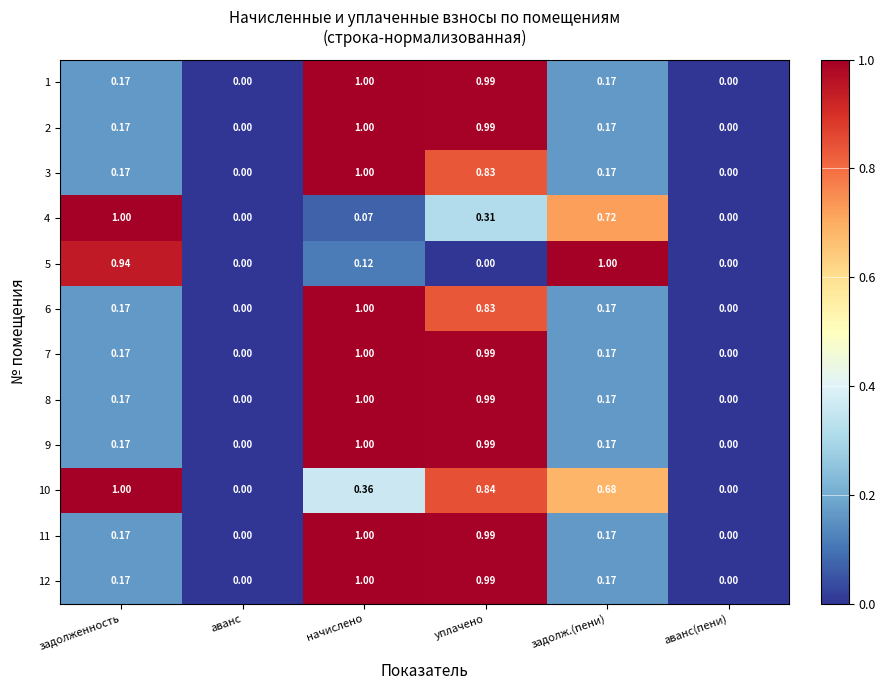

Which category has the highest value in the 8 series?

начислено